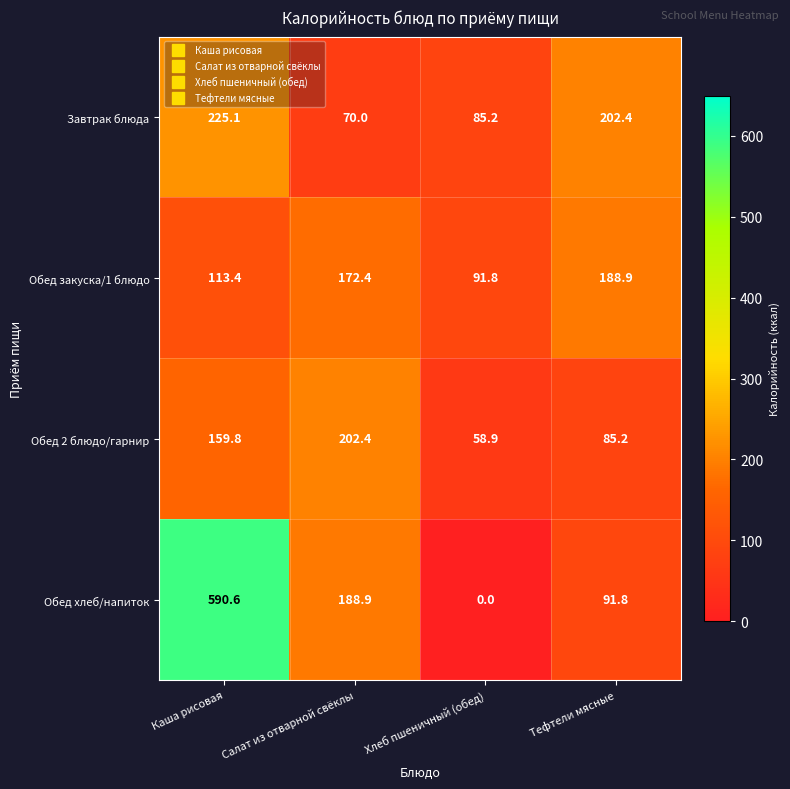

Reading right to left, extract all data points from this chart.

Завтрак блюда: 202.4	85.2	70.0	225.1
Обед закуска/1 блюдо: 188.9	91.8	172.4	113.4
Обед 2 блюдо/гарнир: 85.2	58.9	202.4	159.8
Обед хлеб/напиток: 91.8	0.0	188.9	590.6